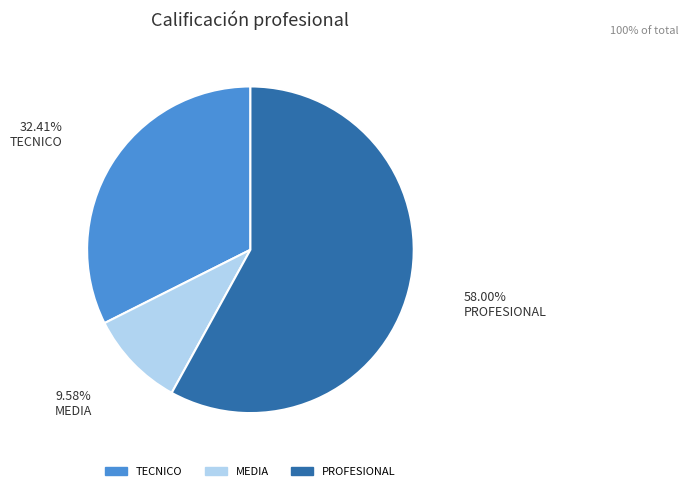

To the nearest percent, what is the average slice percentage?

33%